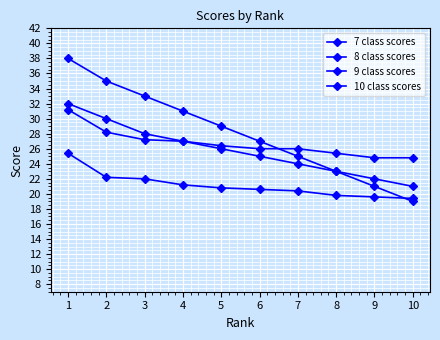

Which series ends up on top after the final intersection of 8 class scores and 10 class scores?

8 class scores